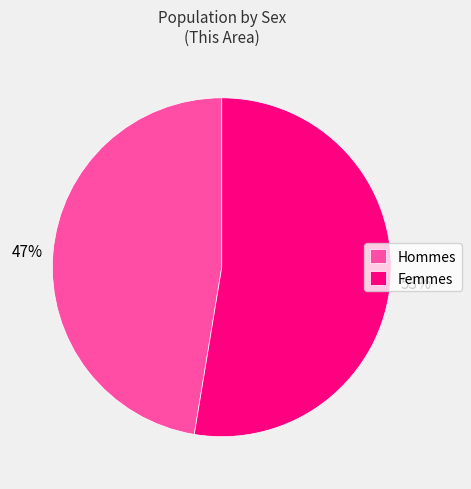

True or false: Femmes accounts for 40% of the total.

False